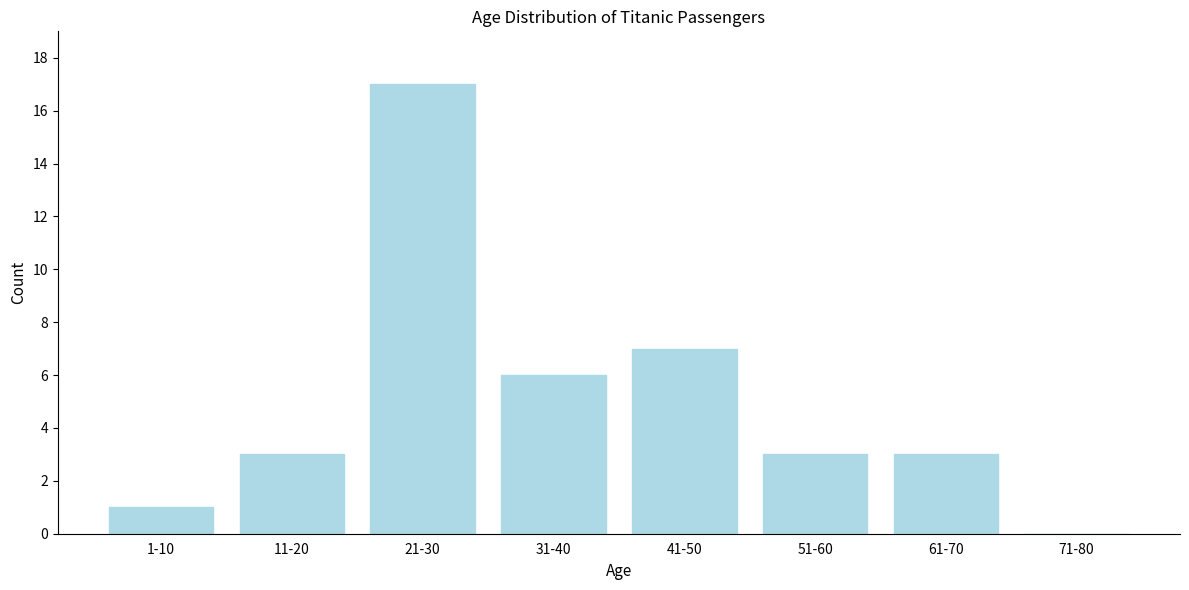

Reading left to right, transcribe all the data shown in this chart.

1-10=1	11-20=3	21-30=17	31-40=6	41-50=7	51-60=3	61-70=3	71-80=0